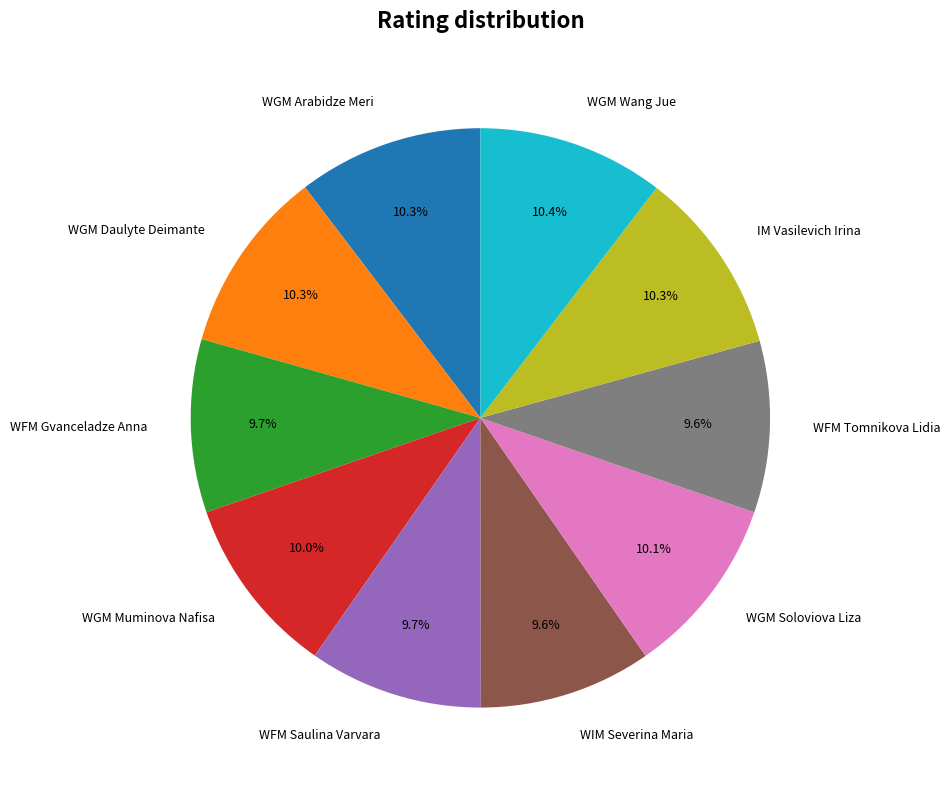

Is it true that WGM Arabidze Meri is 10% of the pie?

True